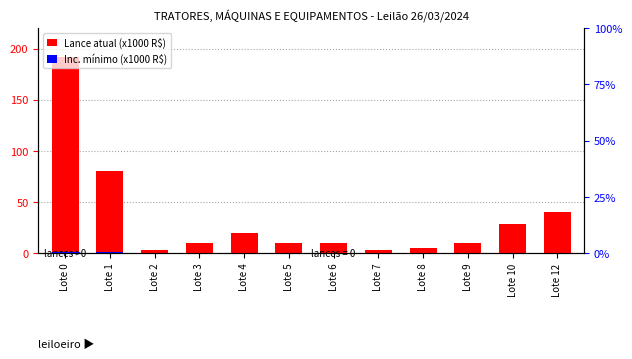

Rank the series by their maximum value, from highest to lowest.

Lance atual (x1000 R$), Inc. mínimo (x1000 R$)